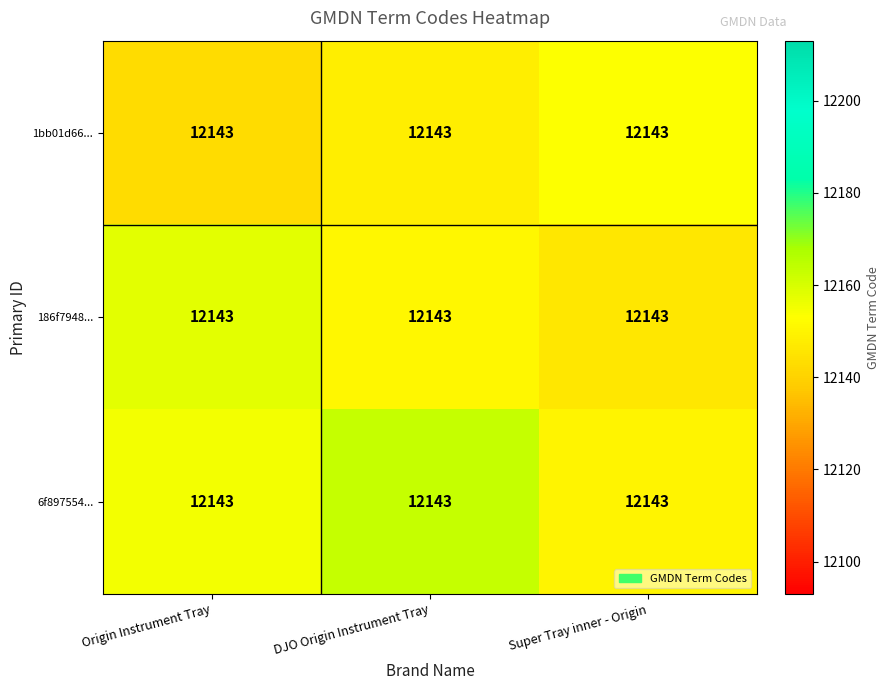

How many data points in 1bb01d66... are above 12148?

1